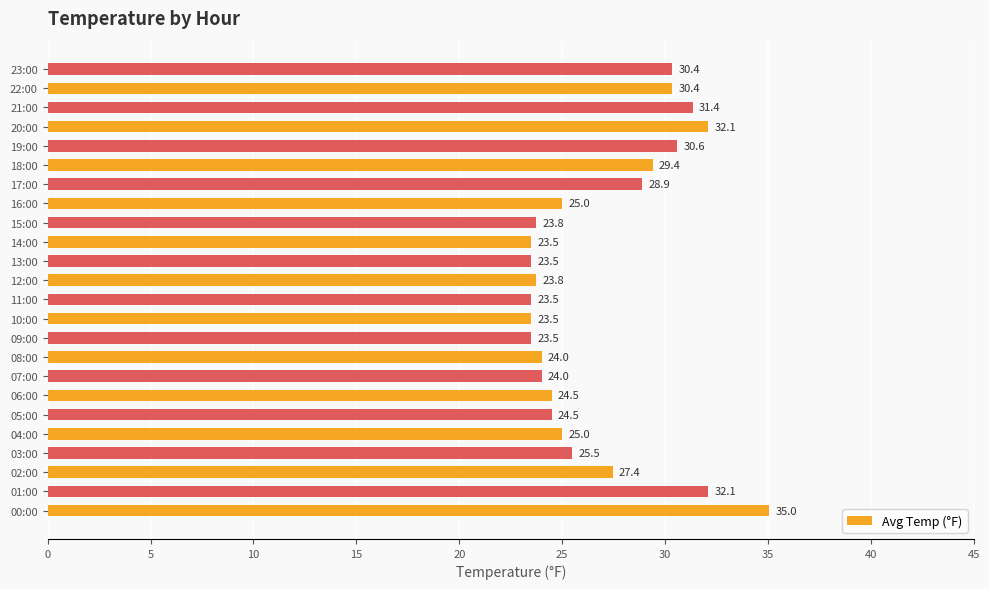

Does the chart contain stacked bars?

No